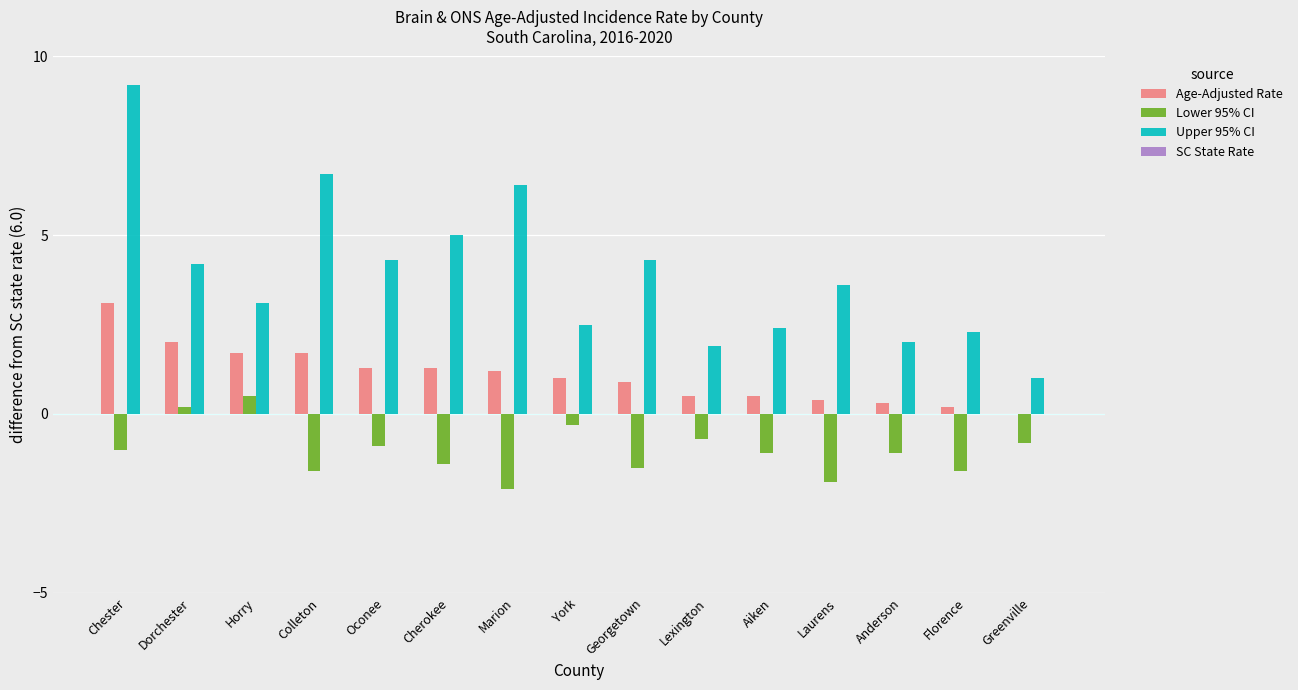

True or false: Lower 95% CI has a value of -2.2 at Cherokee.

False